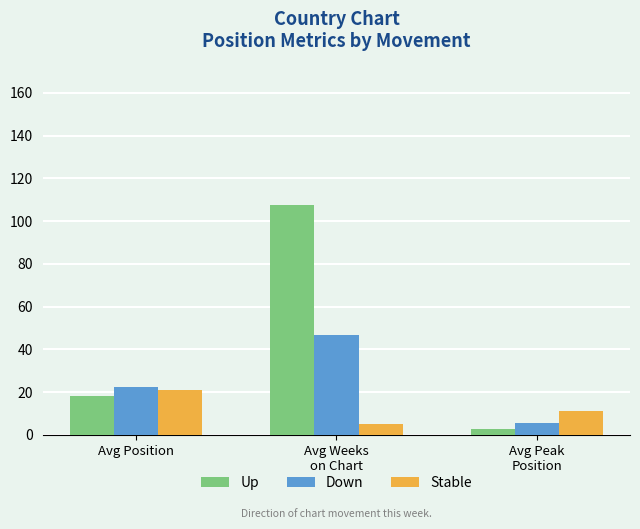

Reading left to right, what are all the values shown in this chart?

Up: 17.9	107.7	2.7
Down: 22.4	46.9	5.6
Stable: 21.0	5.0	11.0